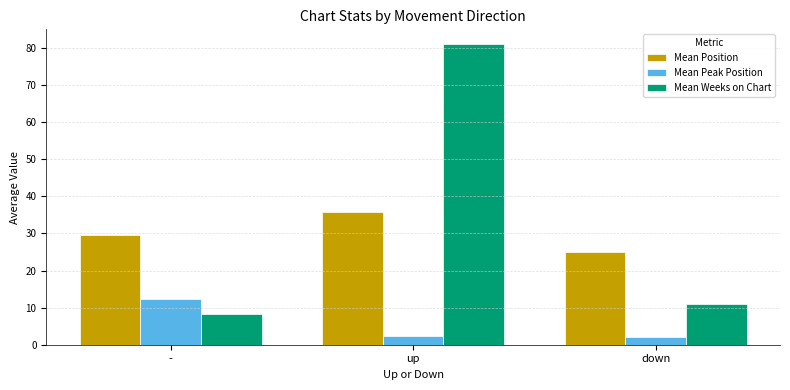

What is the minimum value shown in the chart?

2.0